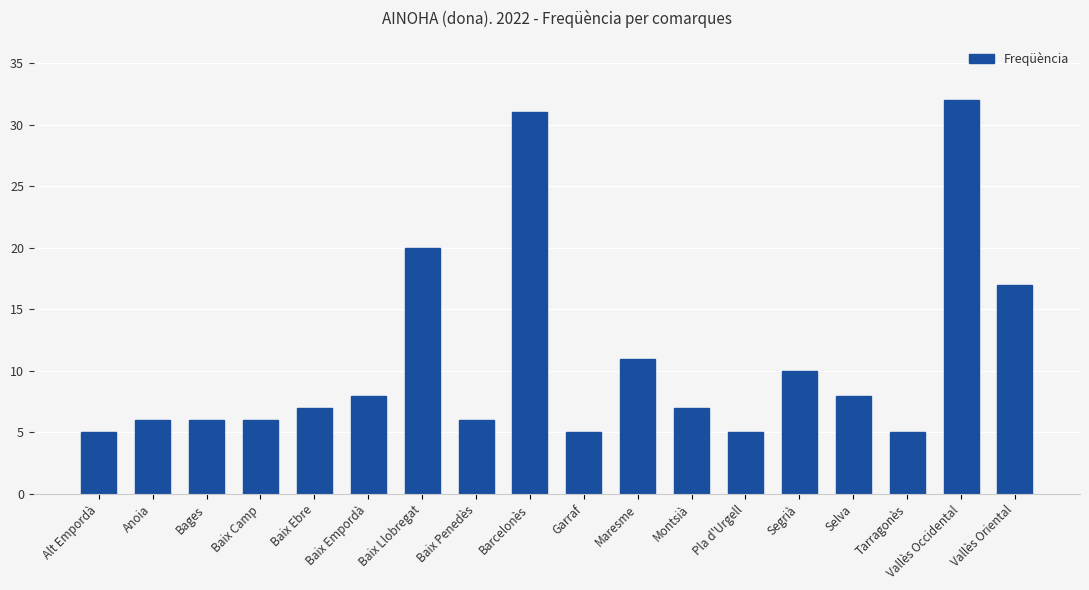

How many categories are shown in the chart?

18